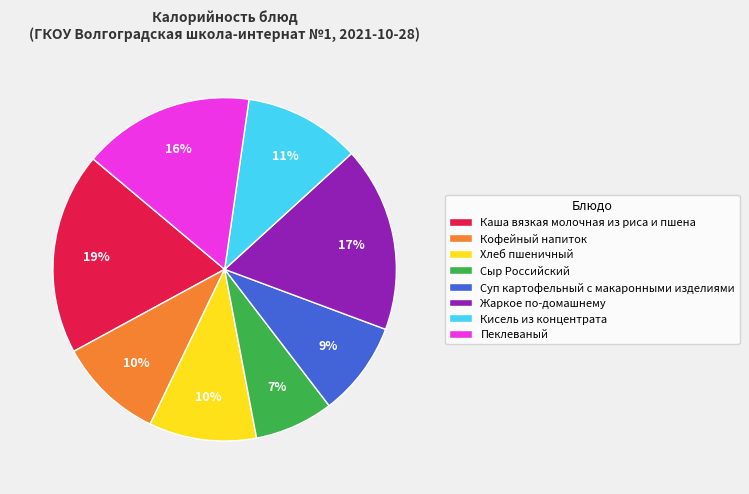

To the nearest percent, what portion does Кофейный напиток represent?

10%